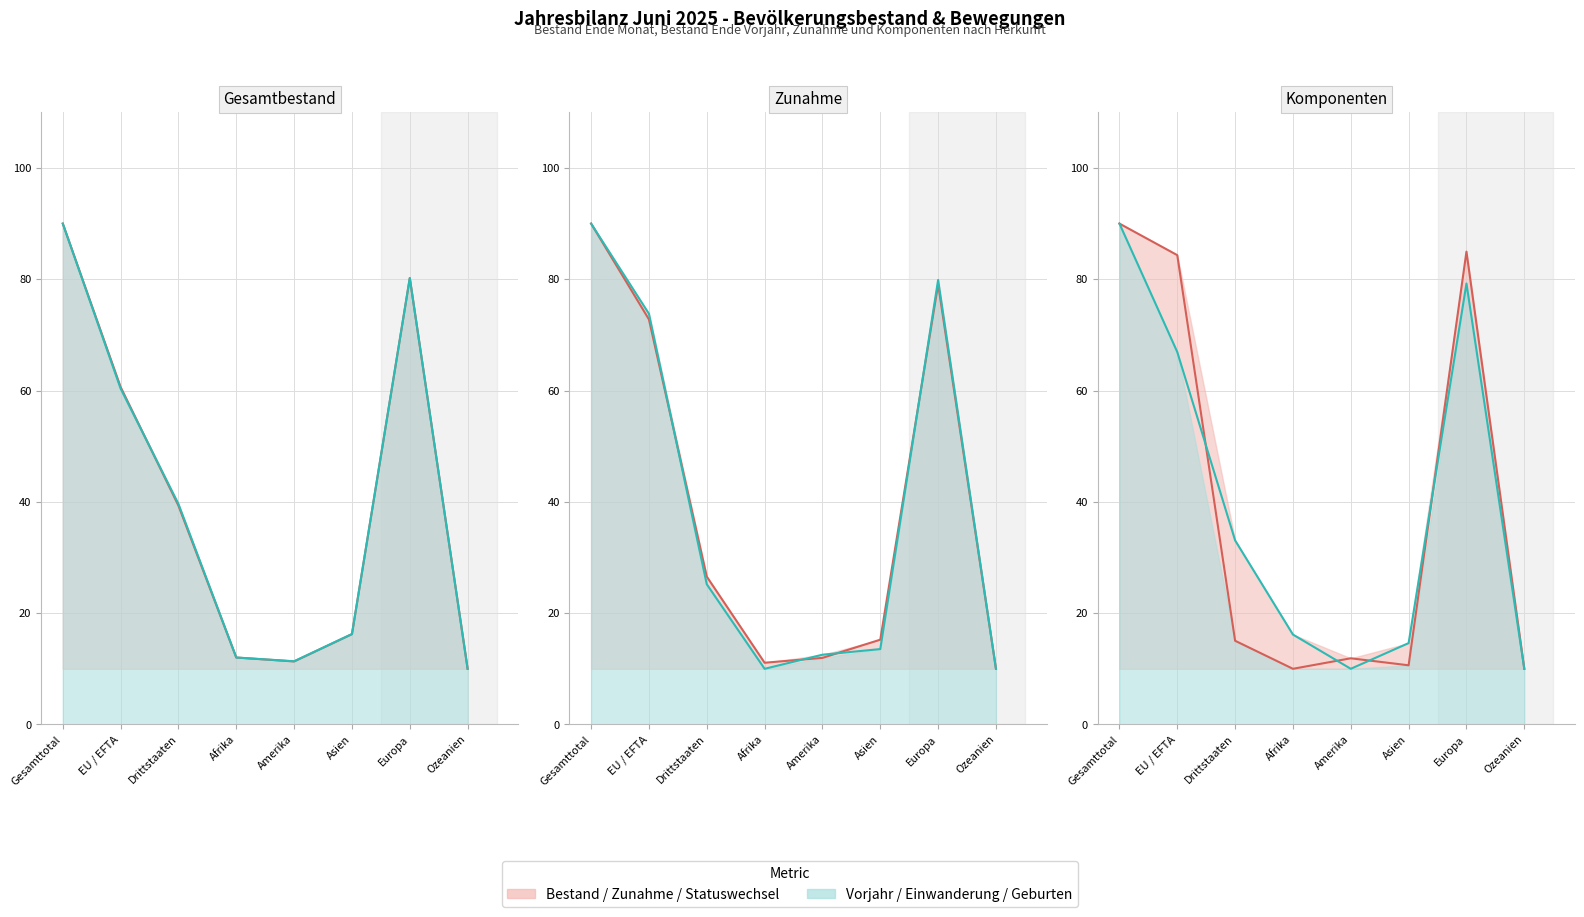

How many lines are shown in the chart?

6